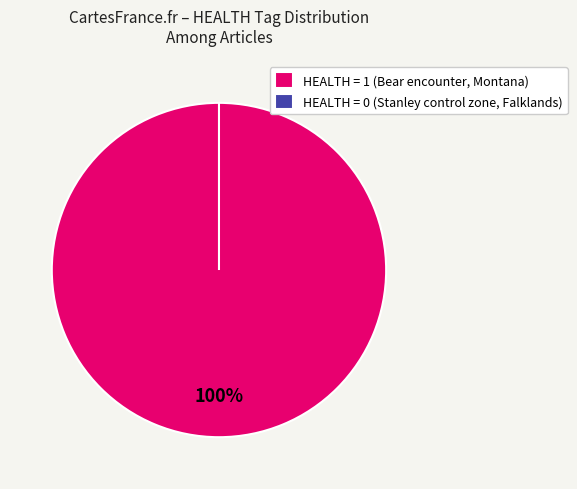

How many slices are in this pie chart?

2